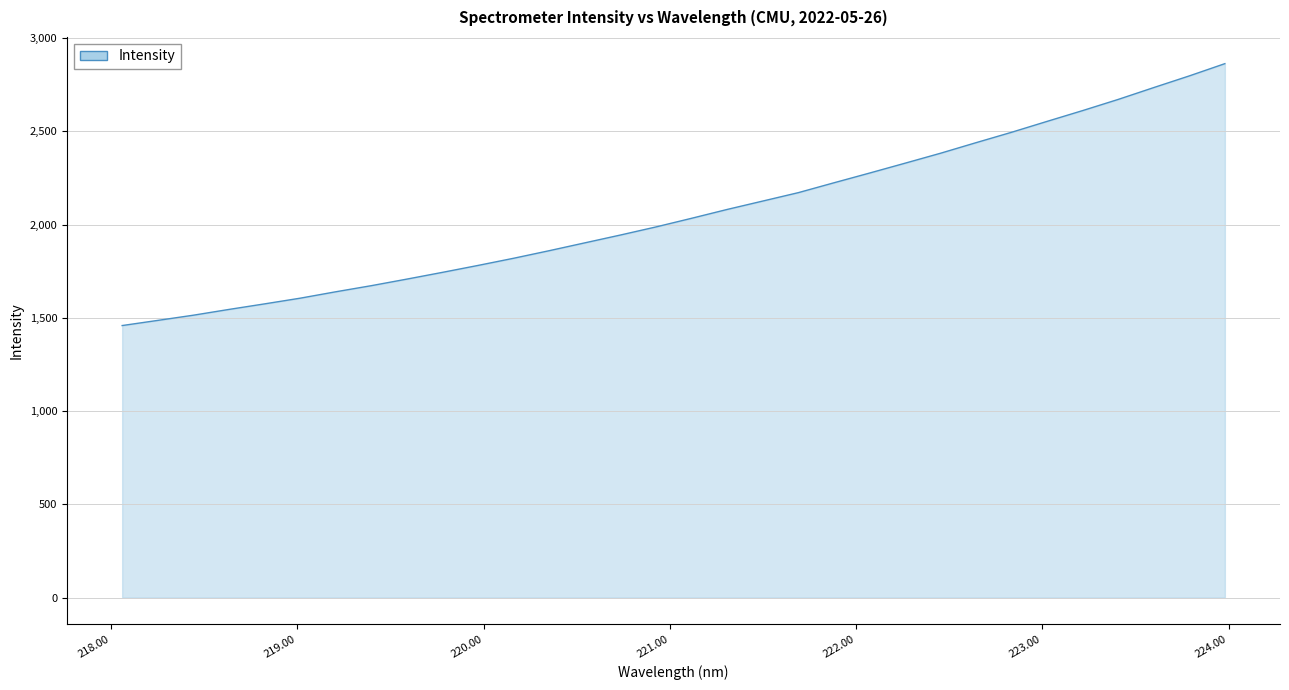

What is the smallest value displayed?

1458.7